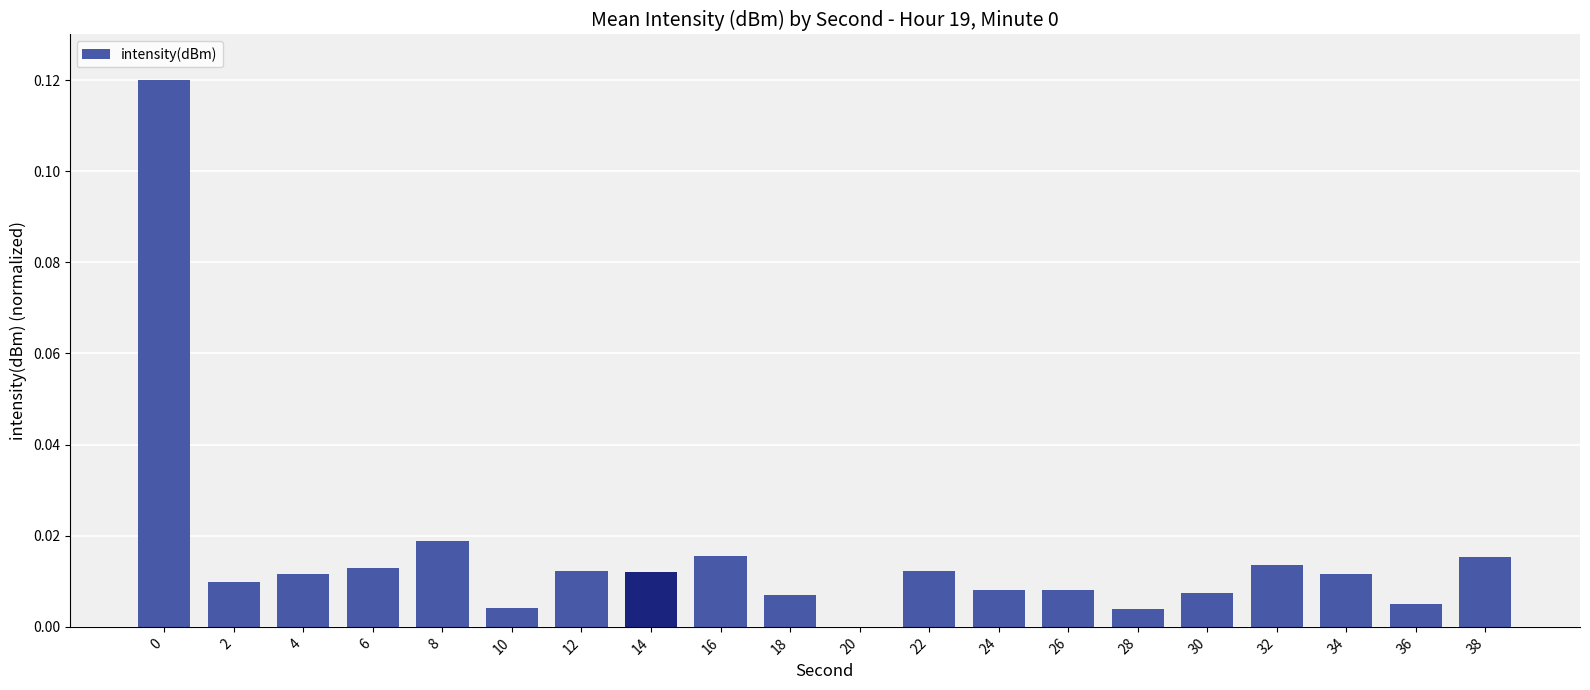

What is the sum of all values?

0.3